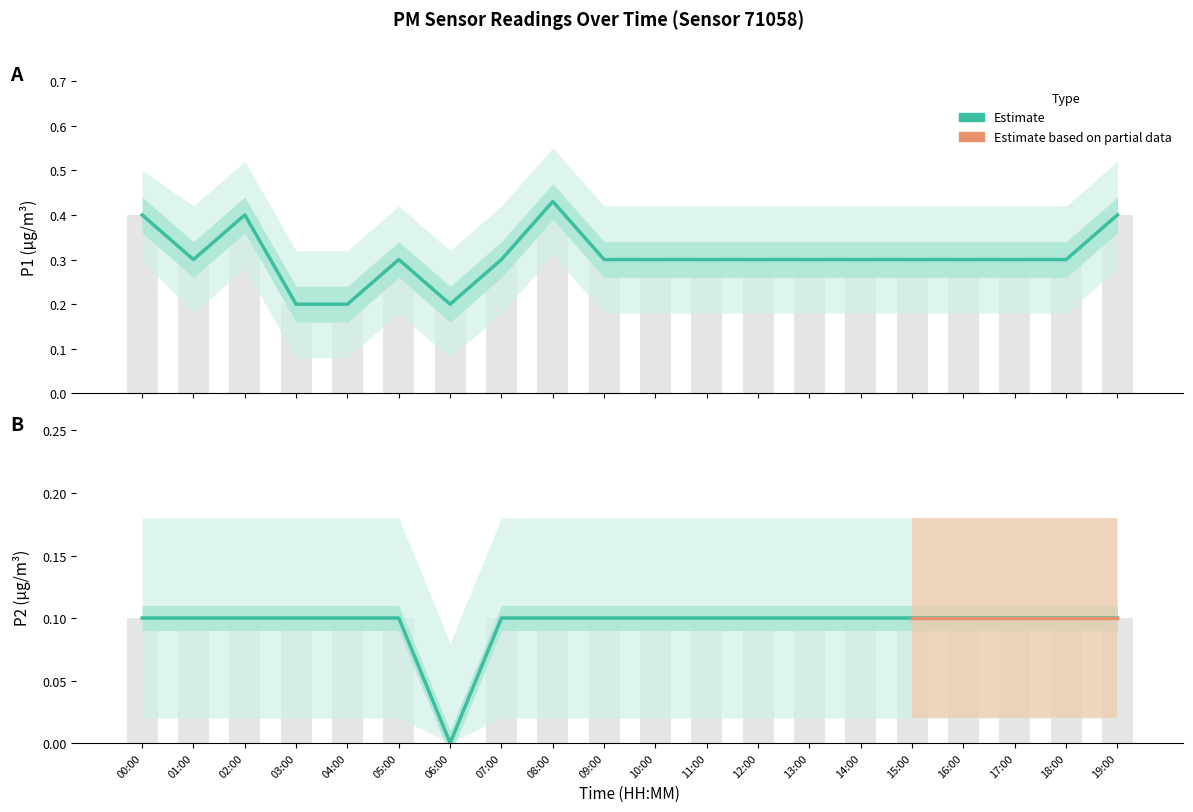

Which category has the highest value across all series?

08:00